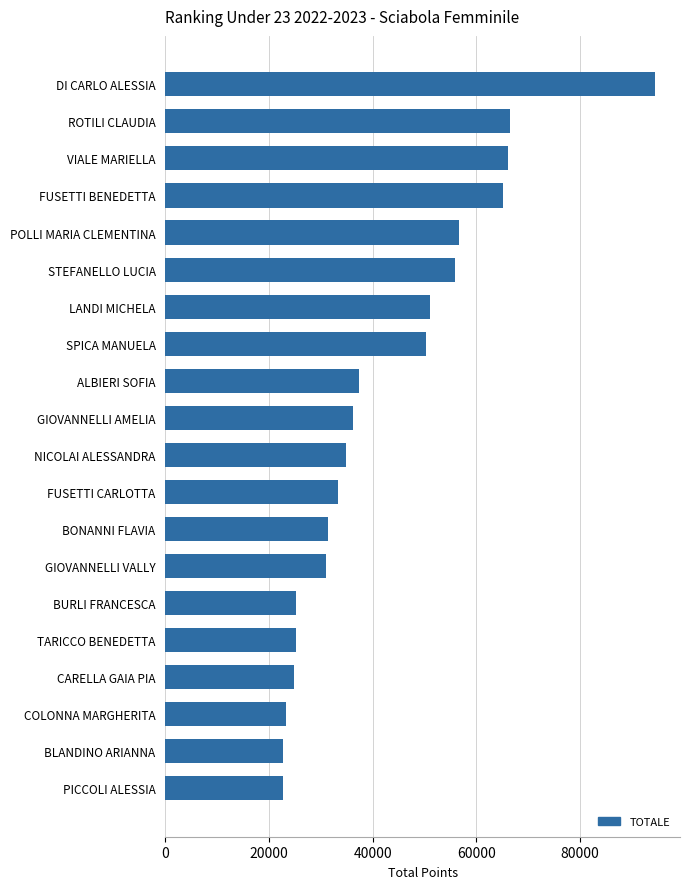

Approximately how many times larger is the value at VIALE MARIELLA compared to DI CARLO ALESSIA?

0.7